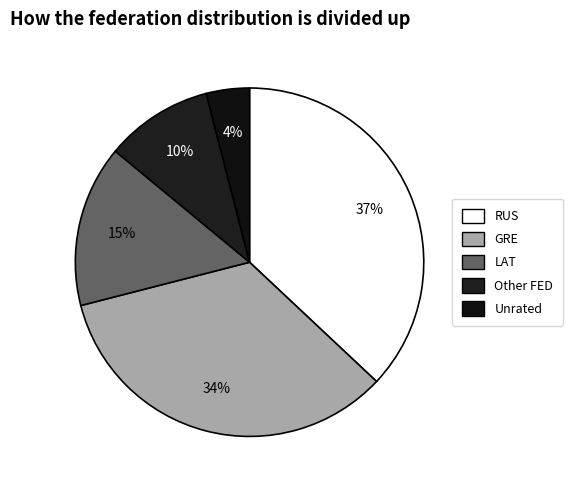

How many segments does this pie chart have?

5